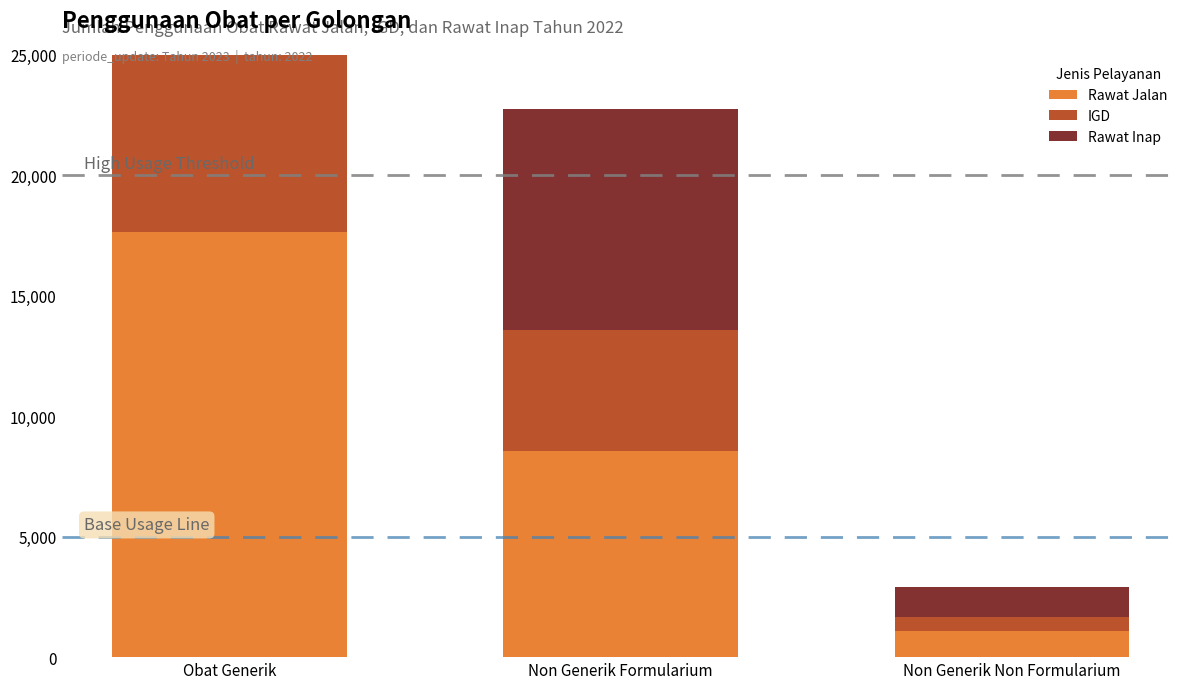

The value of Rawat Jalan at Non Generik Formularium is 3652. True or false?

False